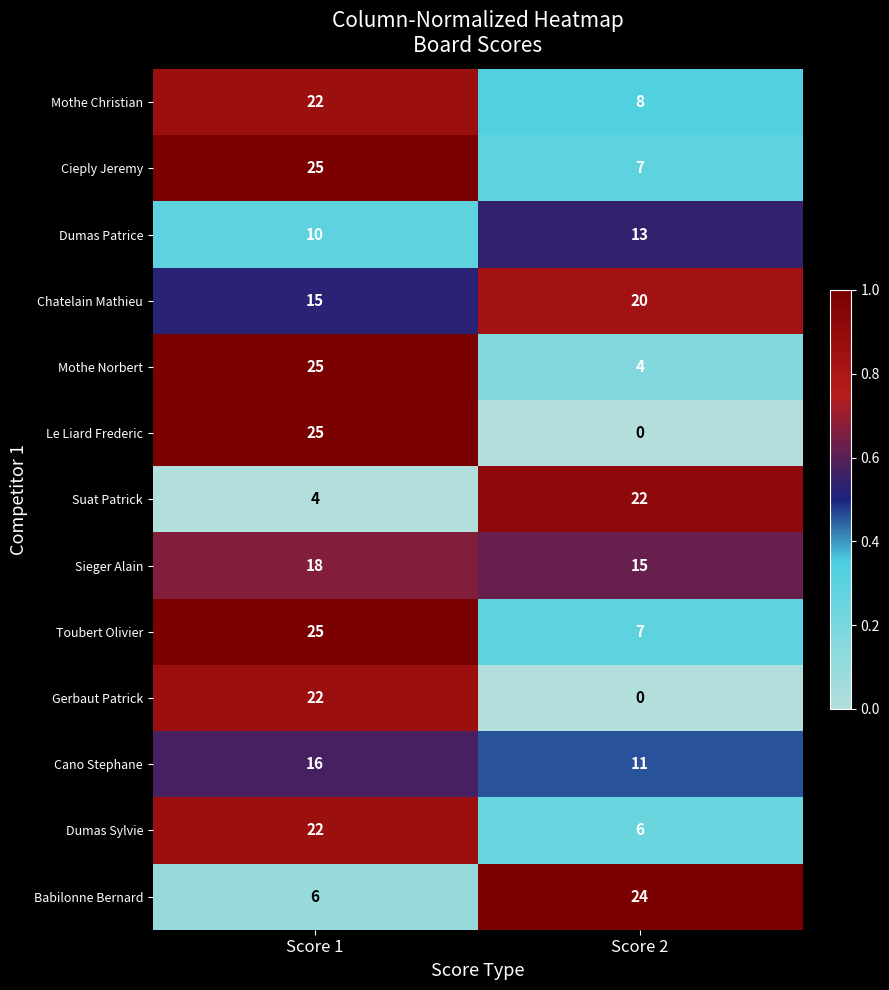

Count the number of categories in the chart.

2